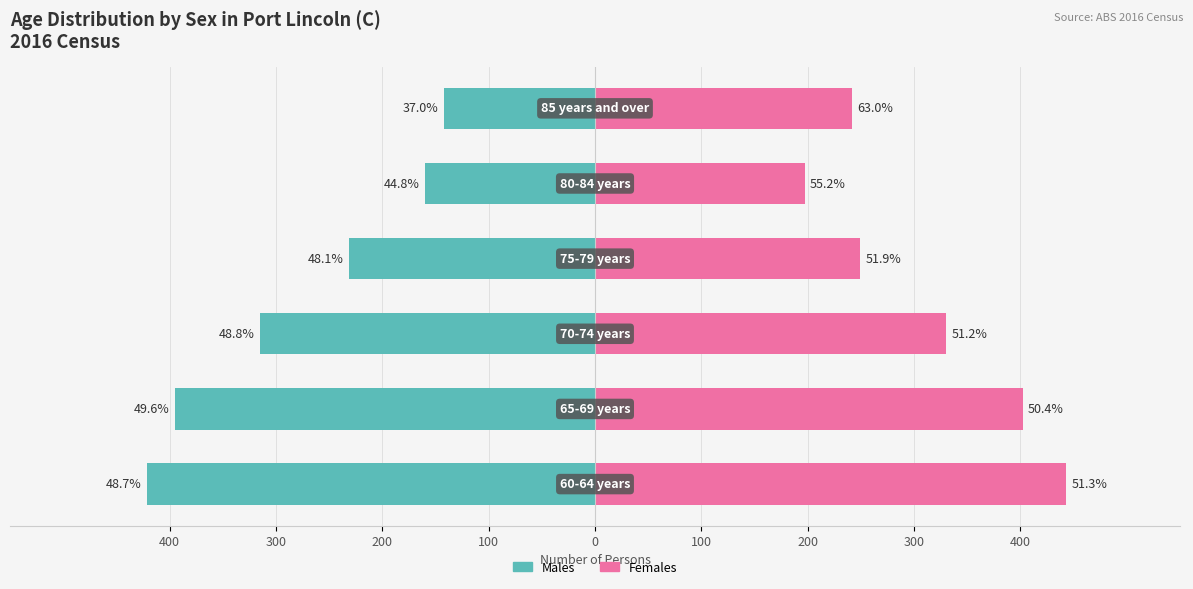

Are the bars horizontal?

Yes